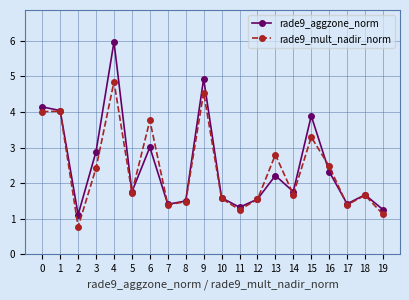

In rade9_mult_nadir_norm, how many points are lower than both neighbors (excluding endpoints)?

6